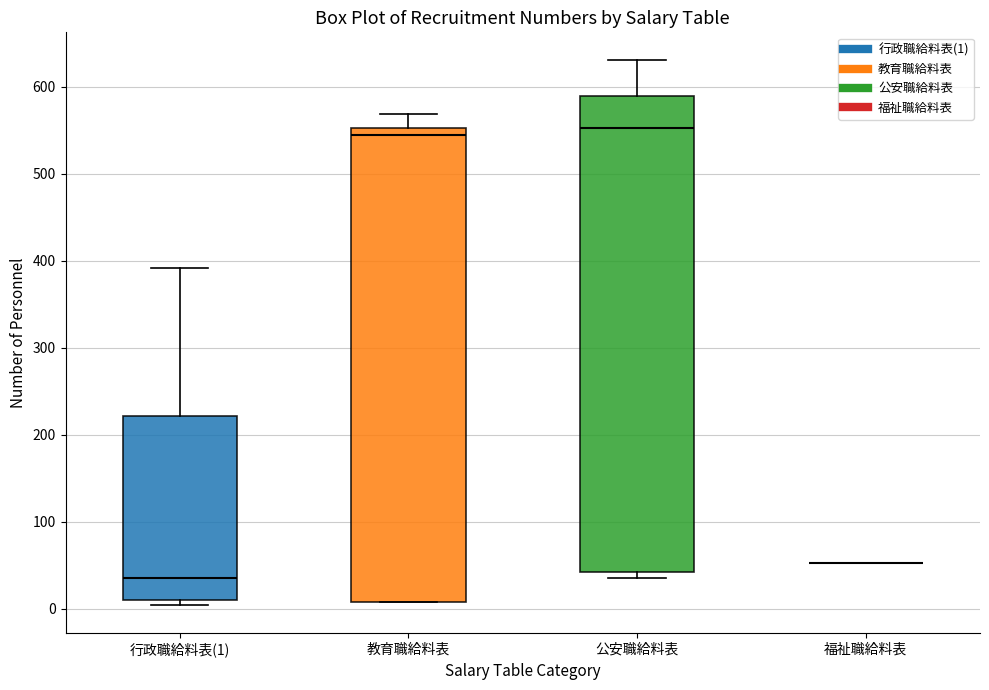

Reading left to right, transcribe this box plot: for each box, give where its median line is, the range the box spans, and where its two whiskers end, as read against the y-axis. The values are not printed on the chart, so give them approximately, as read against the axis.

行政職給料表(1): median 40, box 10 to 220, whiskers 0 to 390
教育職給料表: median 540, box 10 to 550, whiskers 10 to 570
公安職給料表: median 550, box 40 to 590, whiskers 40 (just below the box's lower edge) to 630
福祉職給料表: box collapsed to a line at 50, whiskers 50 to 50